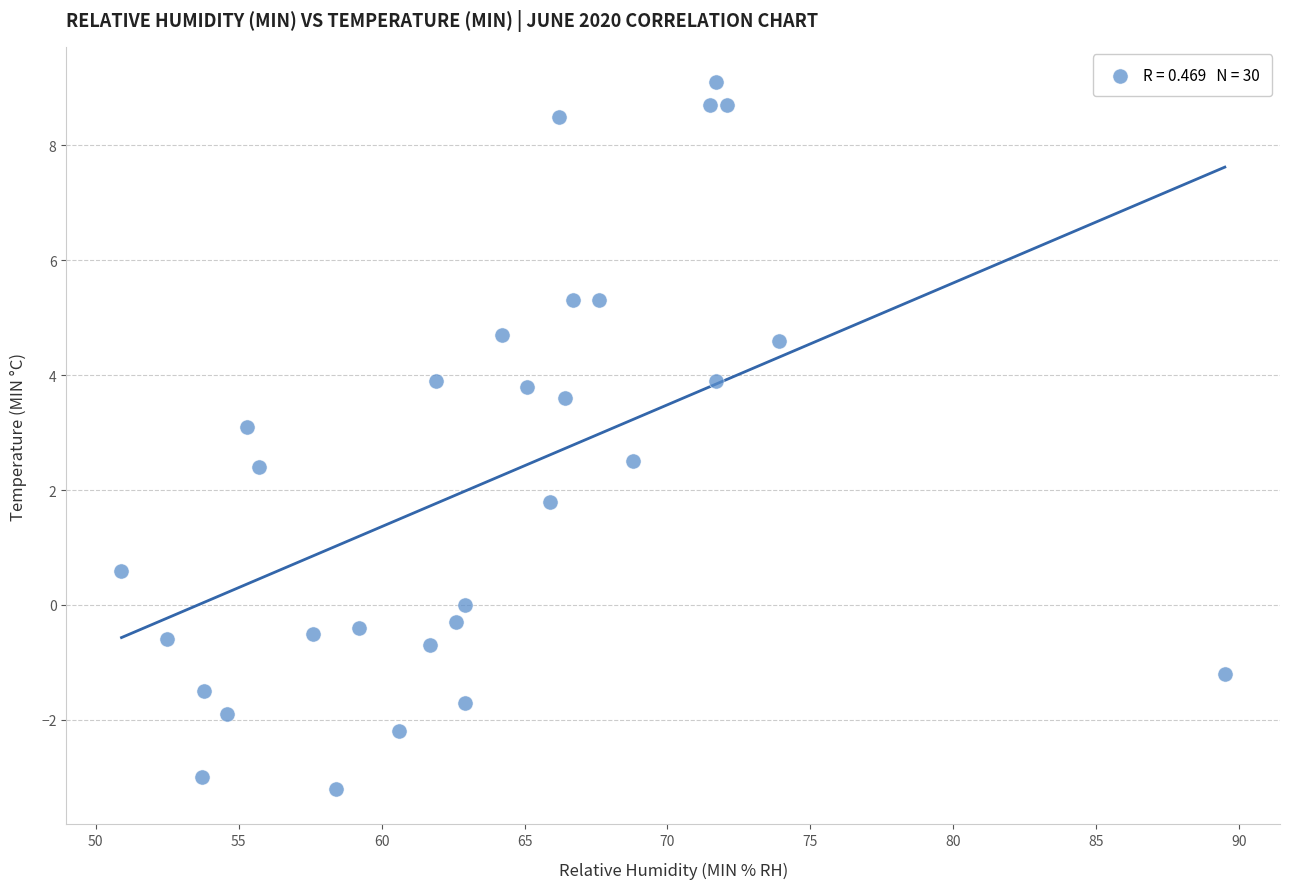

What Y value in the scatter plot is closest to 2?

1.8